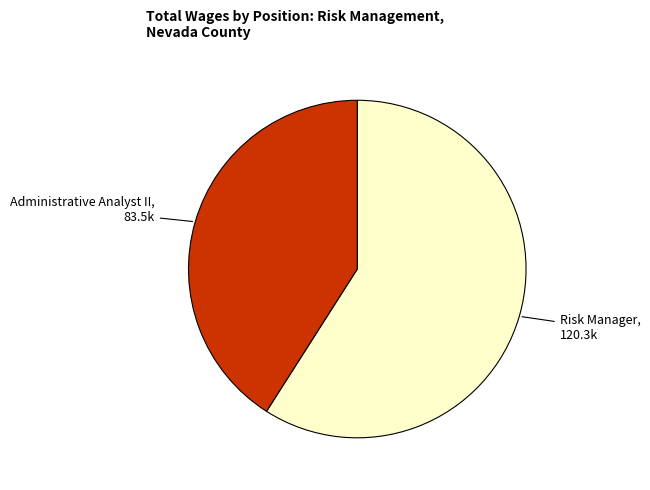

Does any single category account for the majority?

Yes